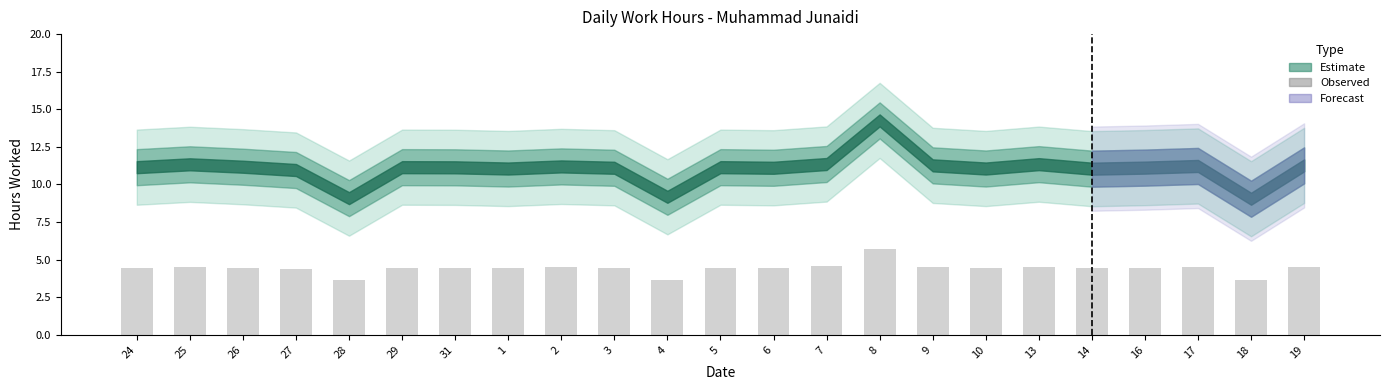

What is the value of the 6th bar from the left?

4.5